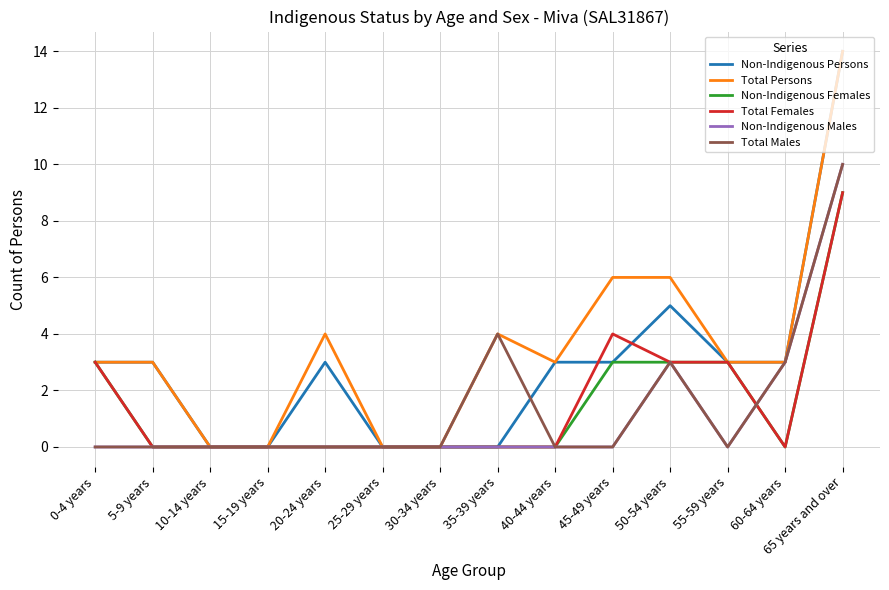

How many lines are shown in the chart?

6